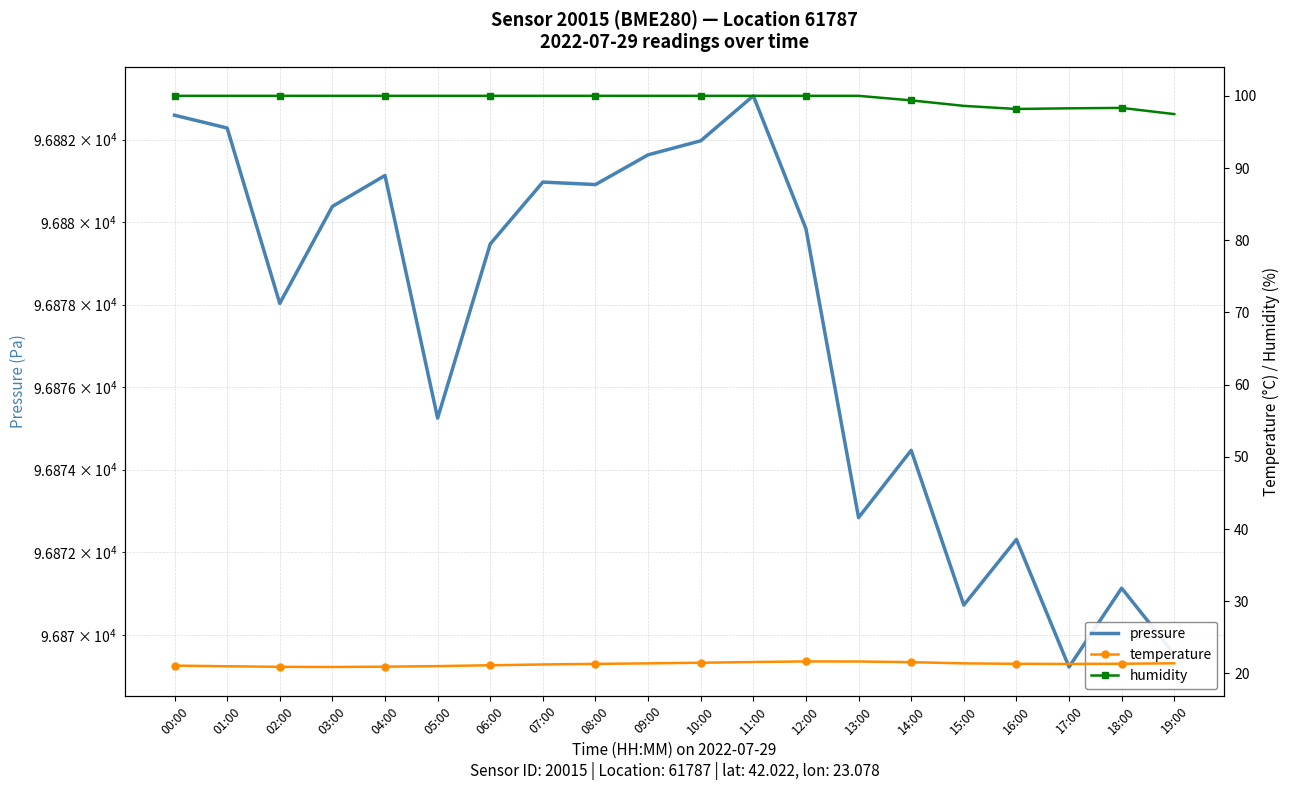

Between 12:00 and 14:00, which is larger?

12:00